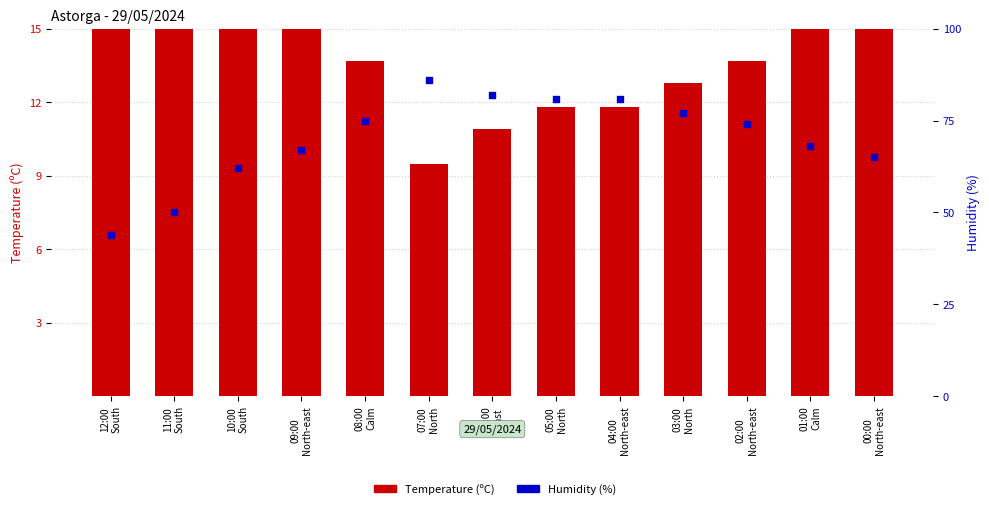

At which category is the sum across all series the highest?

07:00
North